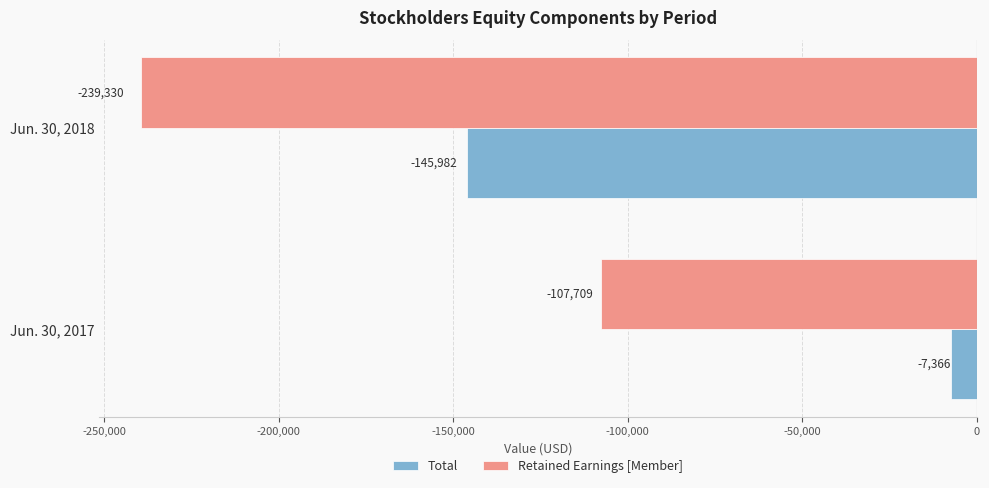

What is the total value across all series at Jun. 30, 2018?

-385312